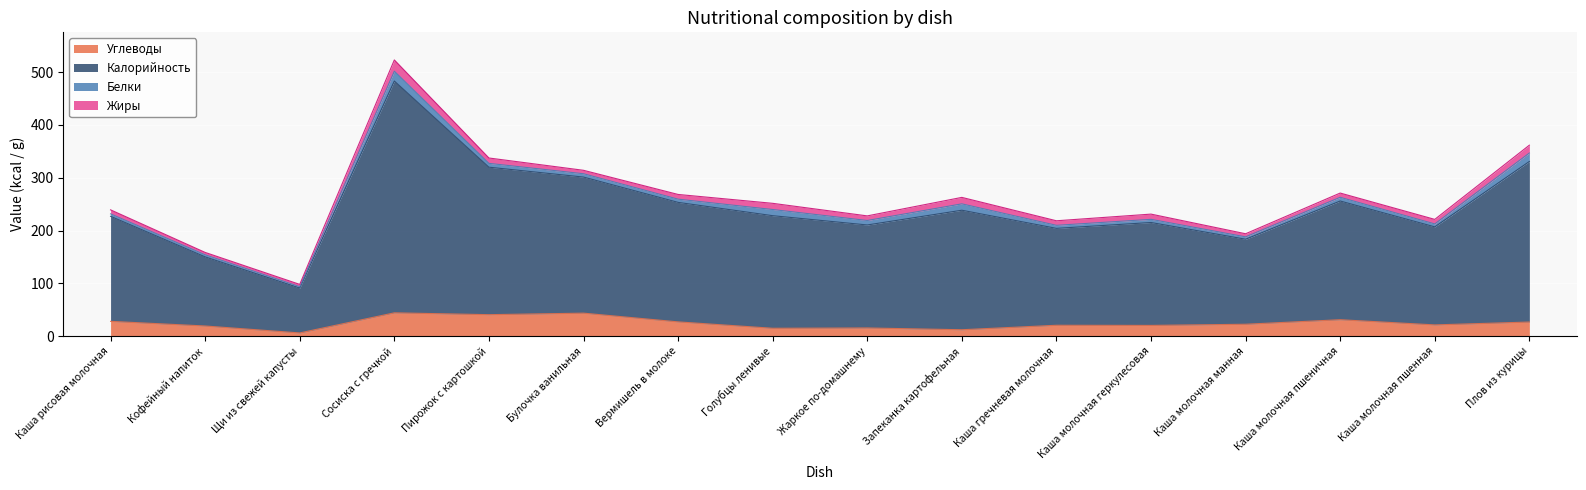

What is the label of the 6th point from the right?

Каша гречневая молочная